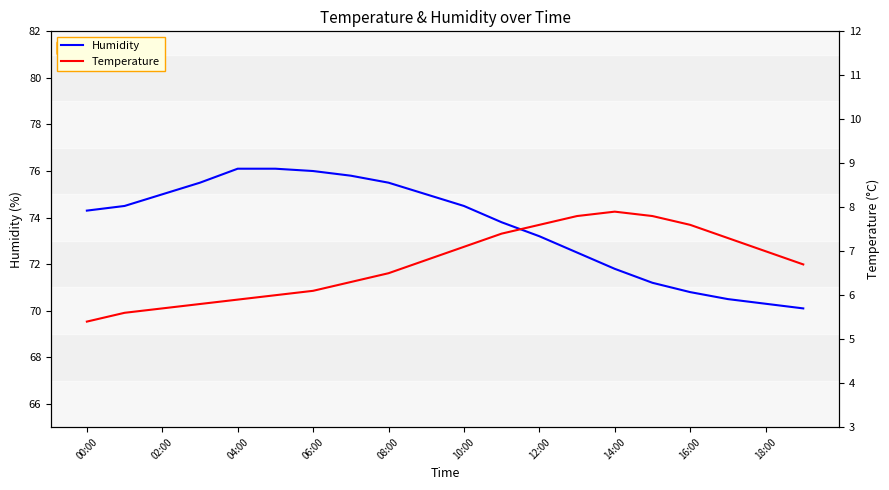

The value of Humidity at 18:00 is 31.2. True or false?

False